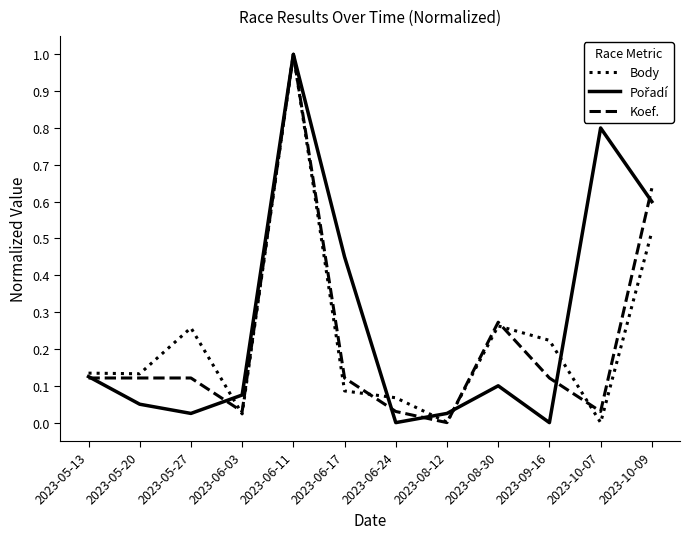

What is the maximum value shown in the chart?

1.0